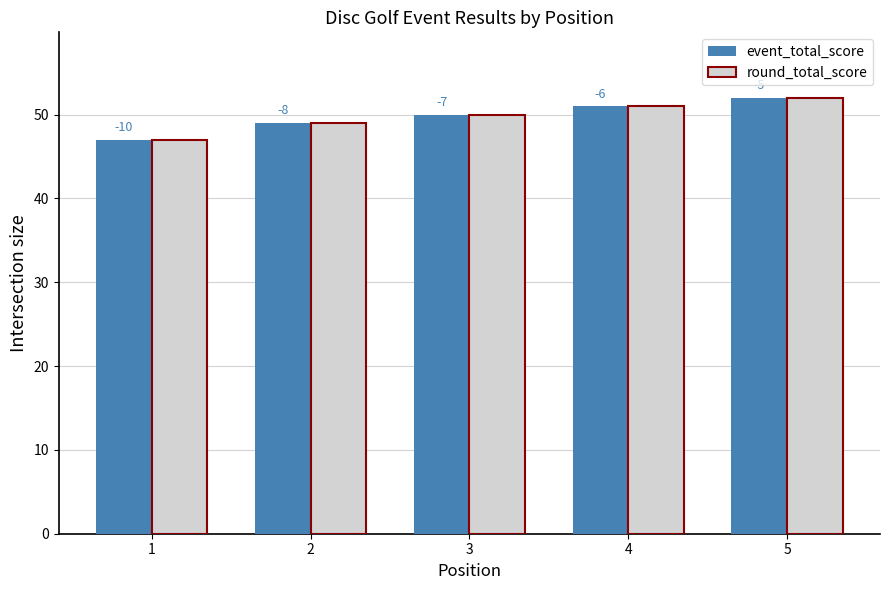

How many bars are there in total?

10